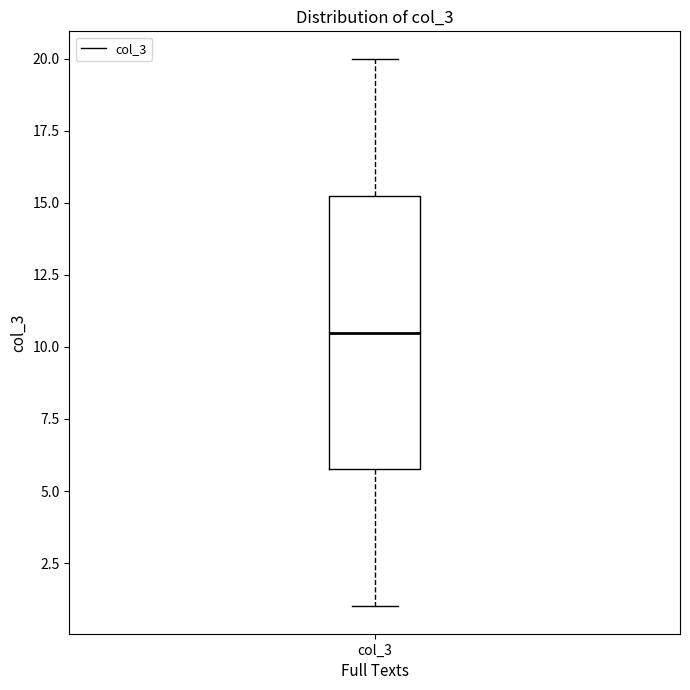

Where does the lower whisker of the box for col_3 end on the y-axis? The values are not printed on the chart, so give them approximately, as read against the axis.

1.0